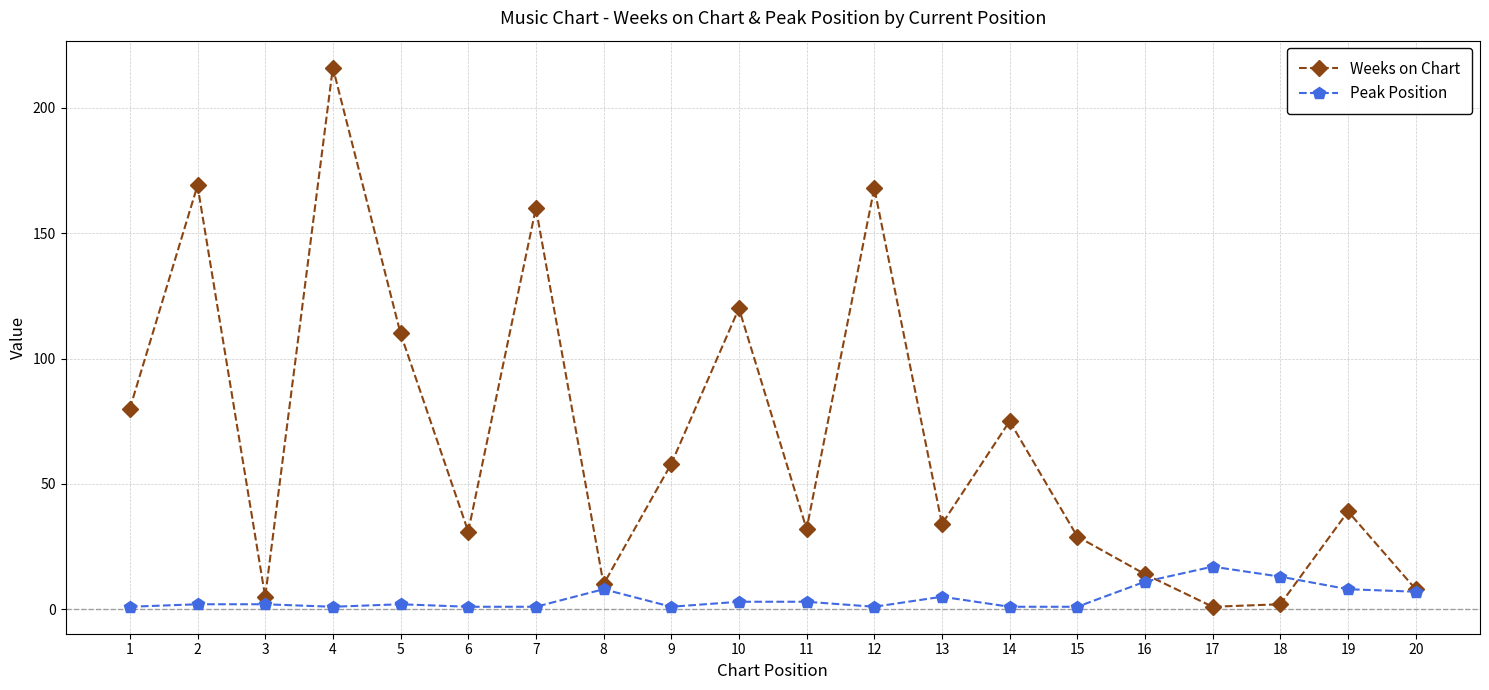

True or false: Weeks on Chart has more than 2 interior local peaks.

True